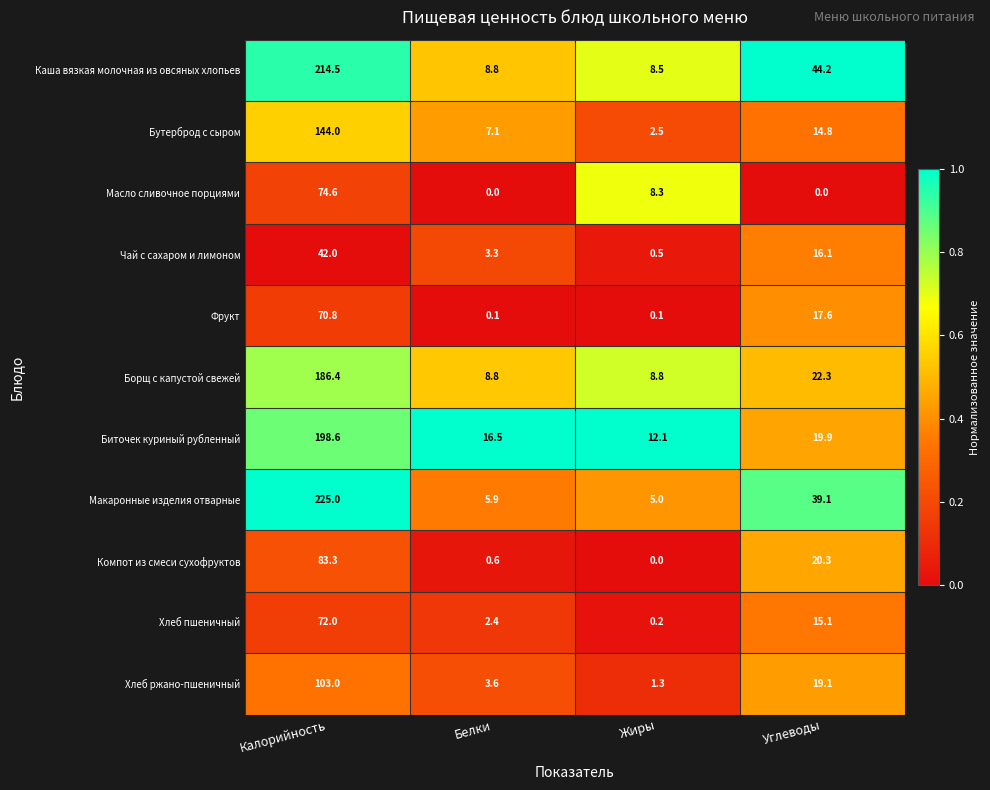

What is the sum of the Компот из смеси сухофруктов values at Жиры and Калорийность?

83.3